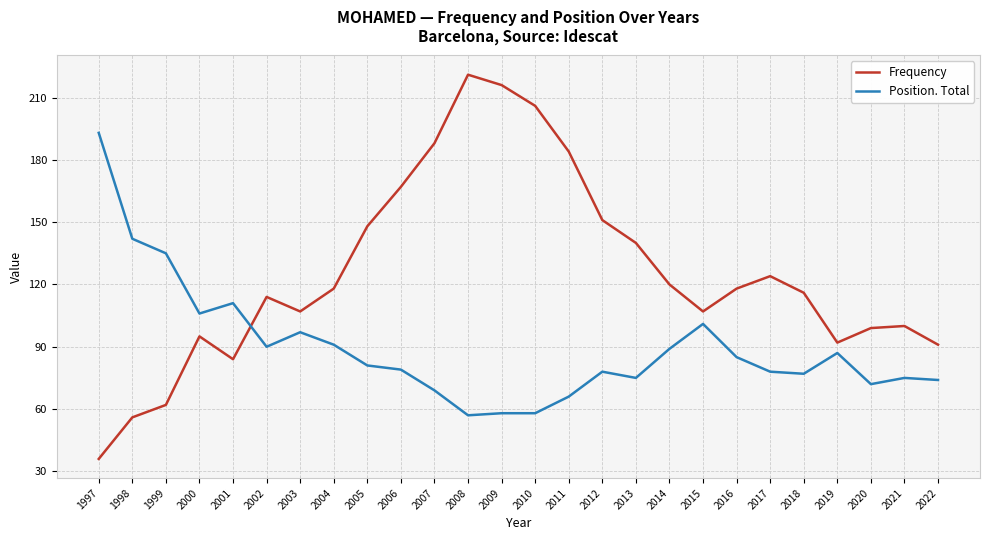

Is it true that Frequency equals 100 at 2021?

True